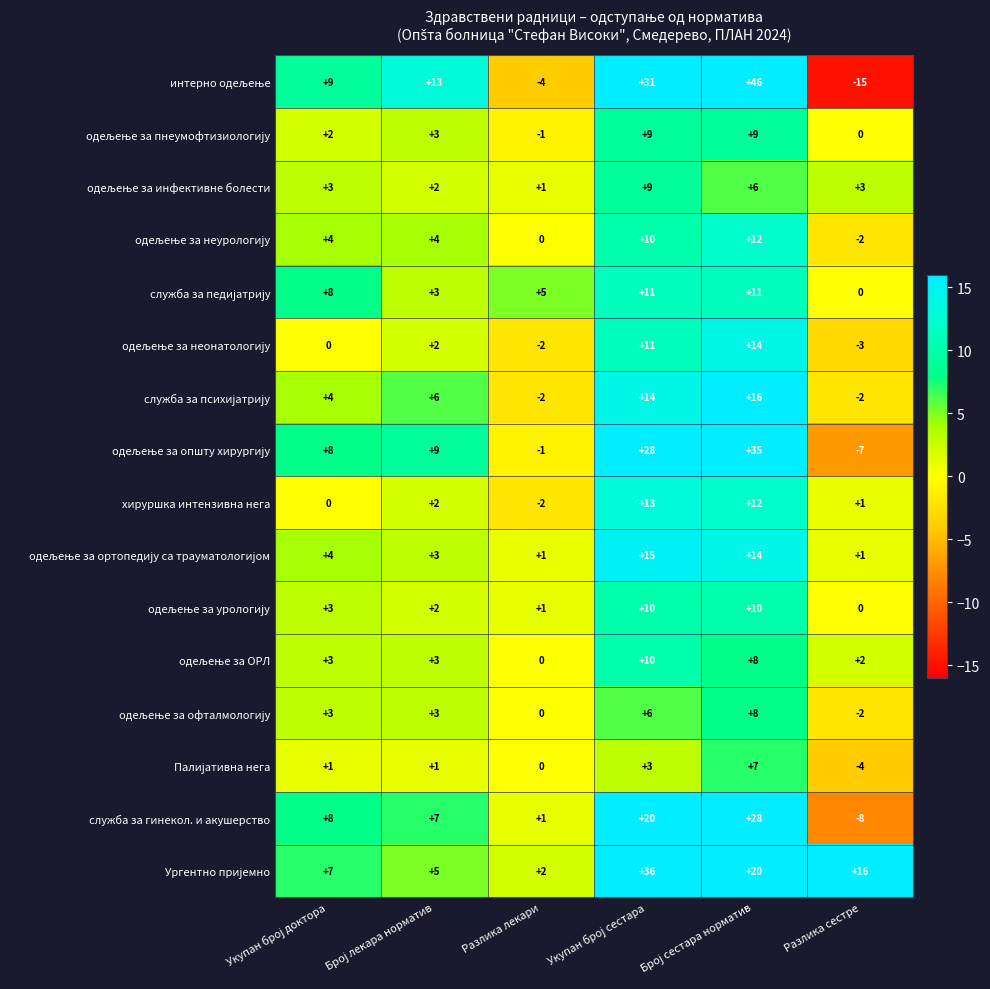

The value of хируршка интензивна нега at Разлика сестре is 1. True or false?

True